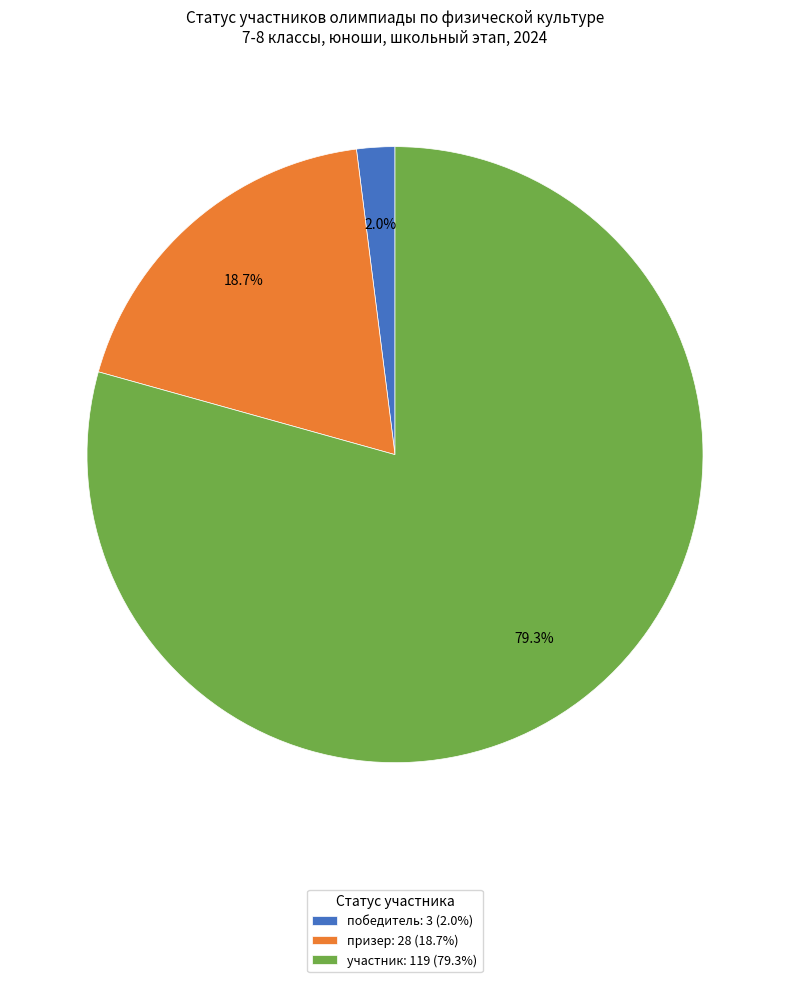

How much of the chart is everything except призер?

81.3%